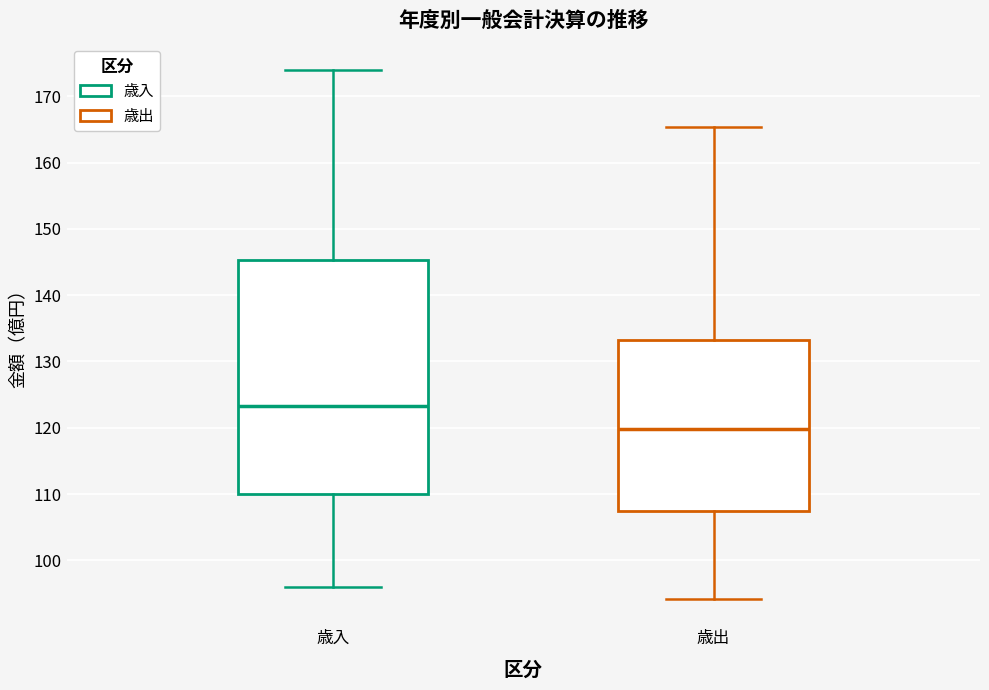

Reading left to right, read every box against the y-axis: the position of its median line, the range the box covers, and the ends of its whiskers. The values are not printed on the chart, so give them approximately, as read against the axis.

歳入: median 123, box 110 to 145, whiskers 96 to 174
歳出: median 120, box 107 to 133, whiskers 94 to 165